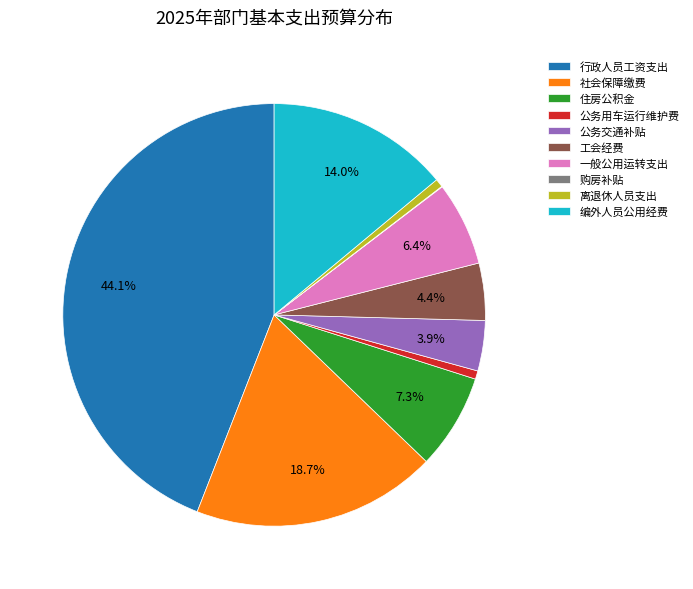

What percentage do 一般公用运转支出 and 社会保障缴费 together represent?

25.1%